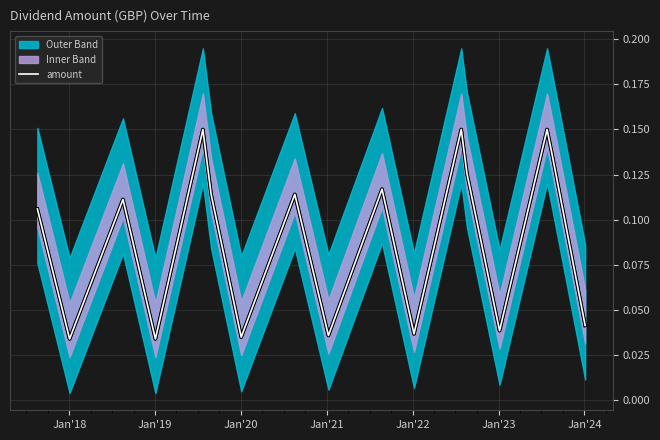

Reading left to right, list all the values displayed in this chart.

0.1	0.0	0.1	0.0	0.1	0.1	0.0	0.1	0.0	0.1	0.0	0.1	0.1	0.0	0.1	0.1	0.0